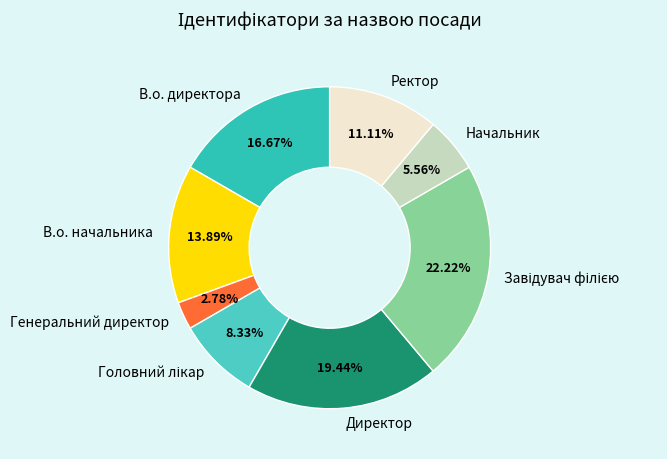

Count the number of slices in the pie.

8